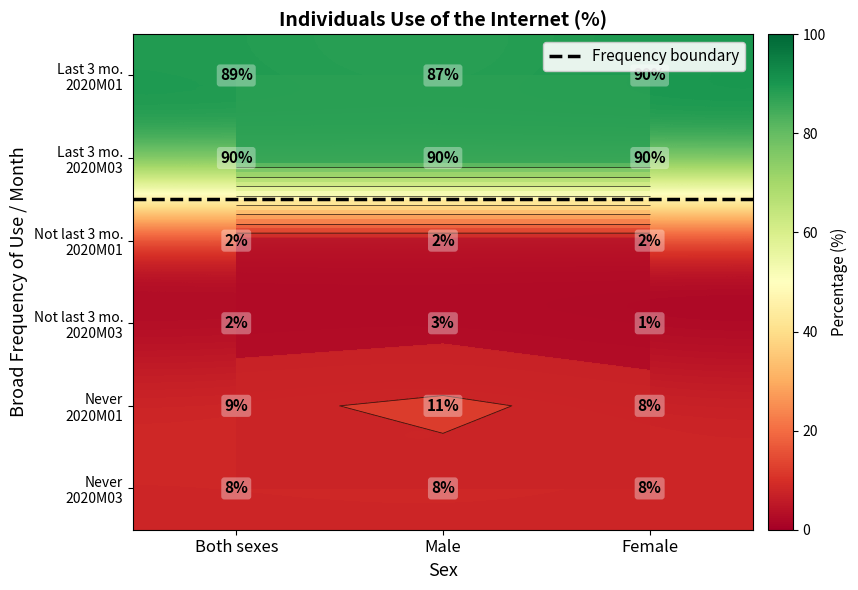

What is the difference between the second highest and second lowest values in the Male series?

84